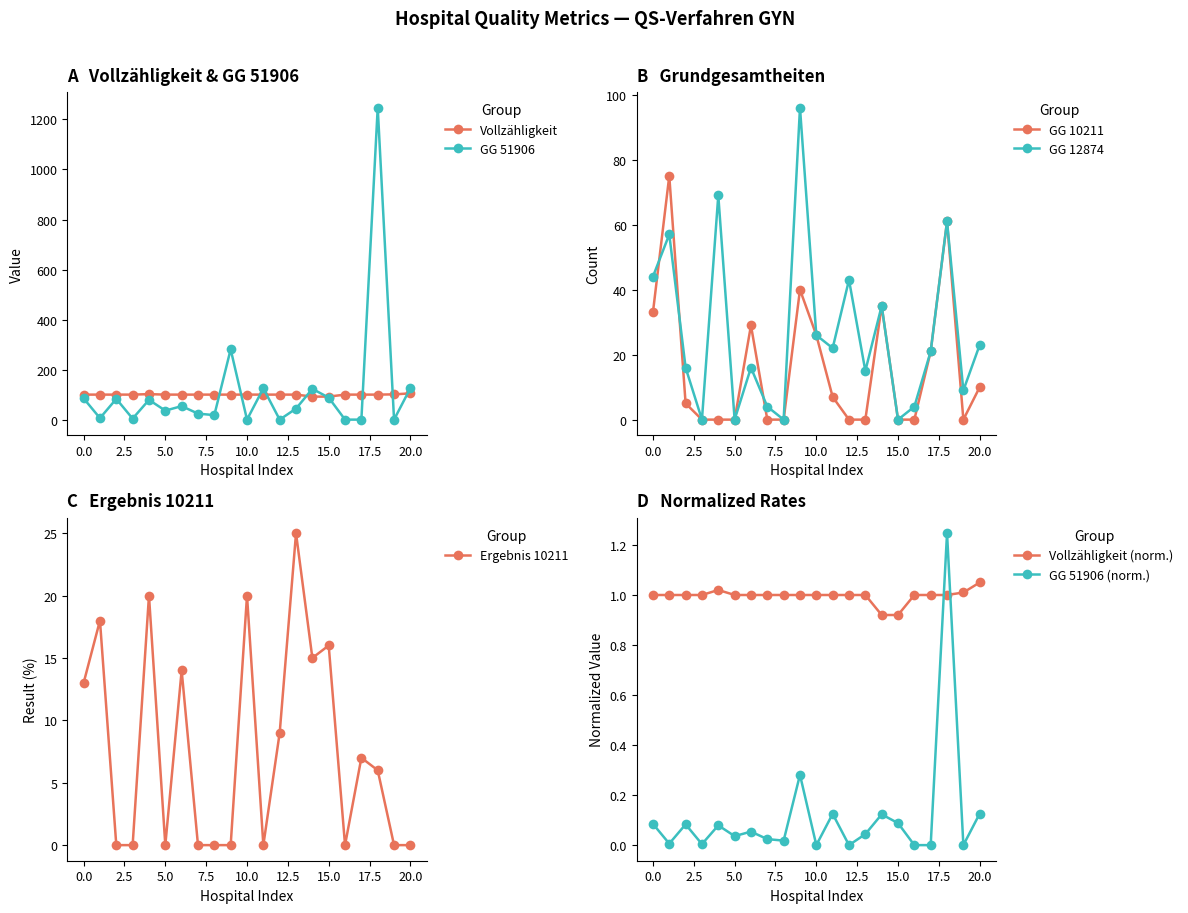

In GG 12874, how many points are lower than both neighbors (excluding endpoints)?

7